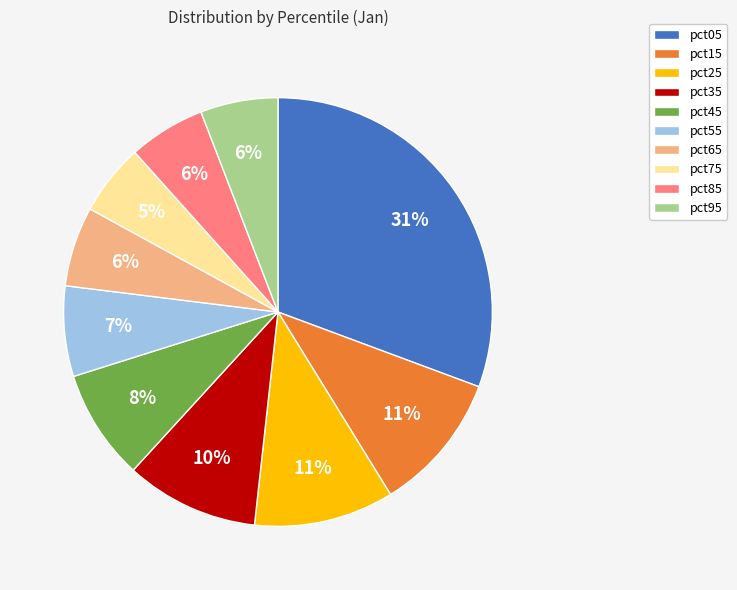

Count the number of slices in the pie.

10